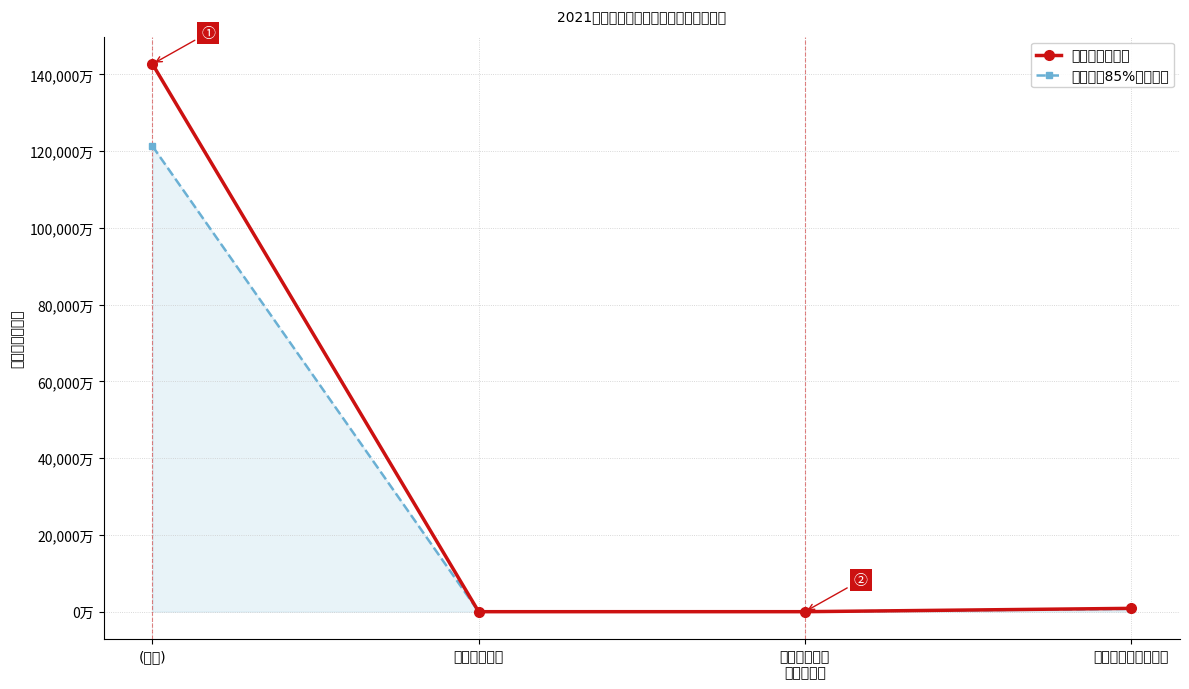

List the series in order of their overall mean, highest first.

决算数（万元）, 参考值（85%决算数）